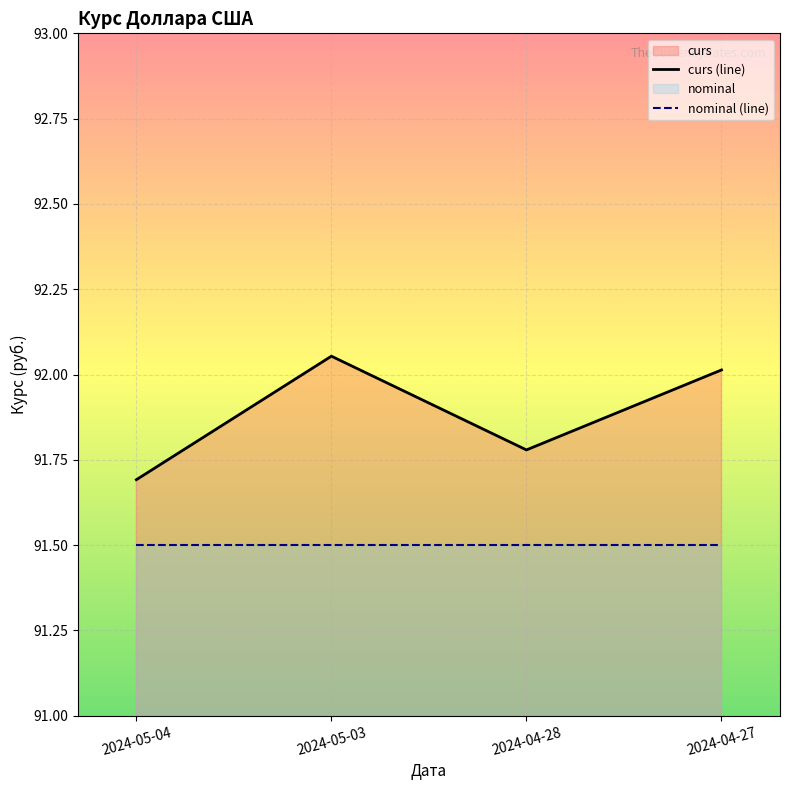

Between 2024-04-28 and 2024-04-27, which series saw the biggest shift?

curs (line)